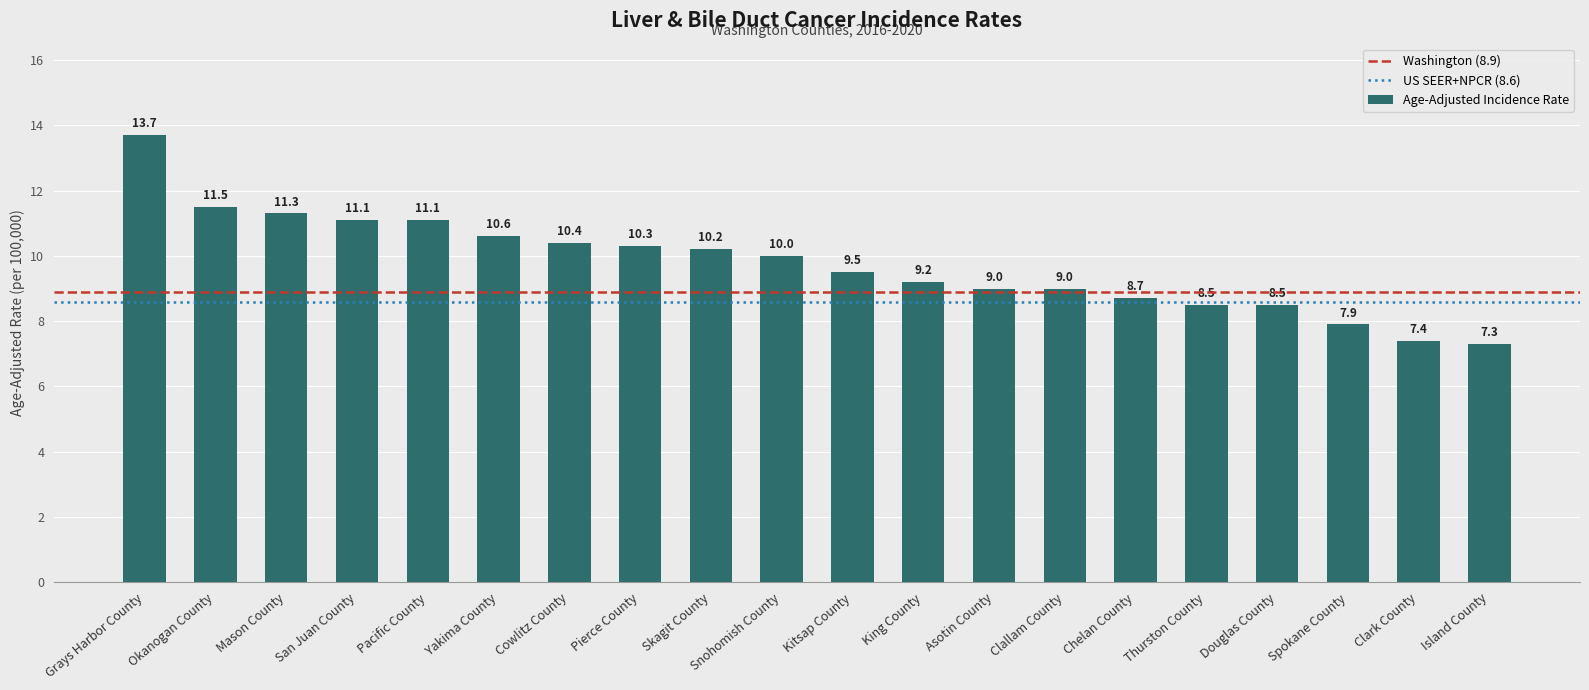

Where is the data nearest to the value 10?

Snohomish County